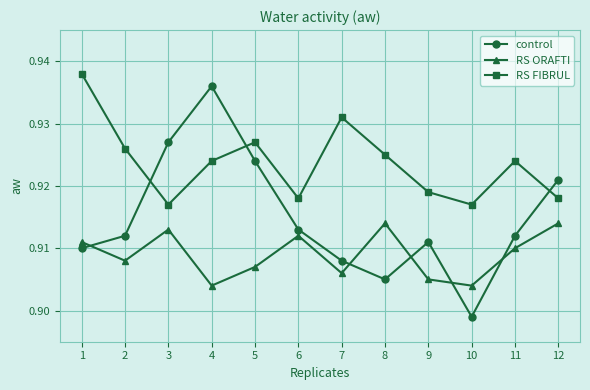

What is the sum of all RS FIBRUL values?

11.1